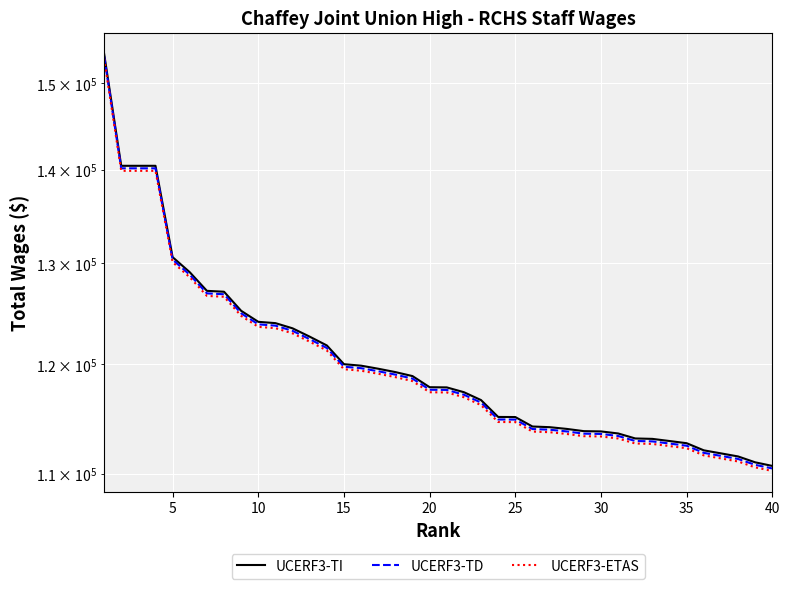

Reading left to right, list all the values displayed in this chart.

UCERF3-TI: 153566.0	140474.0	140474.0	140474.0	130649.0	129096.0	127201.0	127111.0	125200.0	124111.0	123983.0	123472.0	122658.0	121806.0	120007.0	119866.0	119575.0	119257.0	118879.0	117834.0	117816.0	117368.0	116636.0	115085.0	115076.0	114215.0	114155.0	113998.0	113795.0	113771.0	113587.0	113137.0	113099.0	112907.0	112711.0	112076.0	111806.0	111534.0	111014.0	110697.0
UCERF3-TD: 153258.9	140193.1	140193.1	140193.1	130387.7	128837.8	126946.6	126856.8	124949.6	123862.8	123735.0	123225.1	122412.7	121562.4	119767.0	119626.3	119335.9	119018.5	118641.2	117598.3	117580.4	117133.3	116402.7	114854.8	114845.8	113986.6	113926.7	113770.0	113567.4	113543.5	113359.8	112910.7	112872.8	112681.2	112485.6	111851.8	111582.4	111310.9	110792.0	110475.6
UCERF3-ETAS: 152951.7	139912.1	139912.1	139912.1	130126.4	128579.6	126692.2	126602.6	124699.2	123614.6	123487.1	122978.1	122167.4	121318.8	119527.0	119386.5	119096.7	118780.0	118403.5	117362.7	117344.7	116898.5	116169.5	114624.7	114615.7	113758.1	113698.4	113542.0	113339.8	113315.9	113132.7	112684.5	112646.6	112455.4	112260.2	111627.7	111358.8	111087.9	110569.9	110254.2